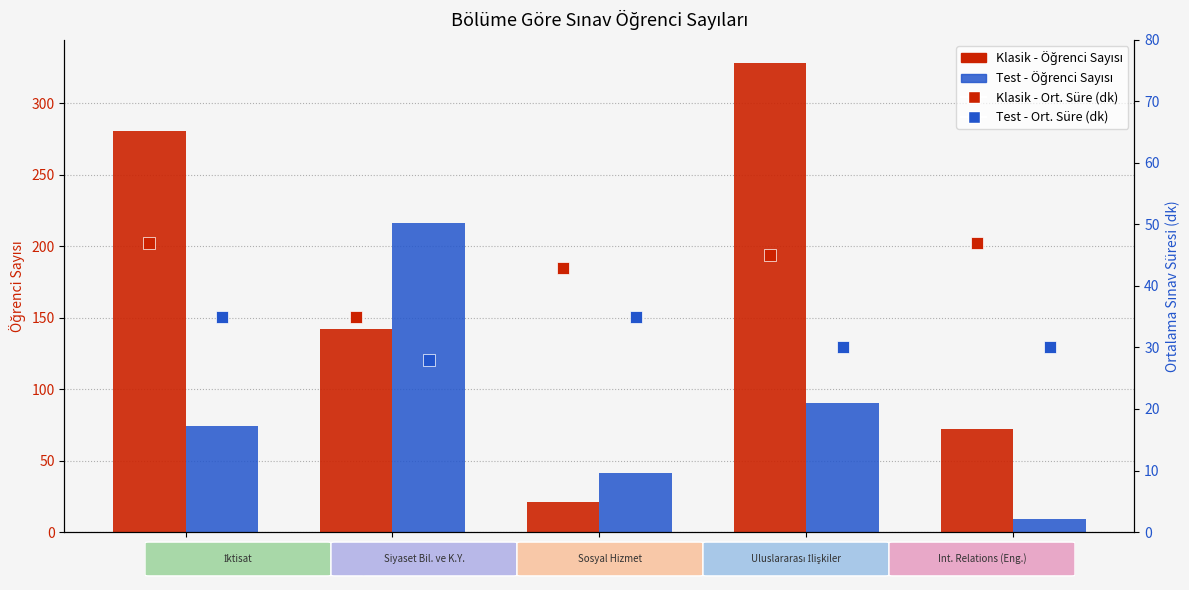

What position from the left is SBKY?

2